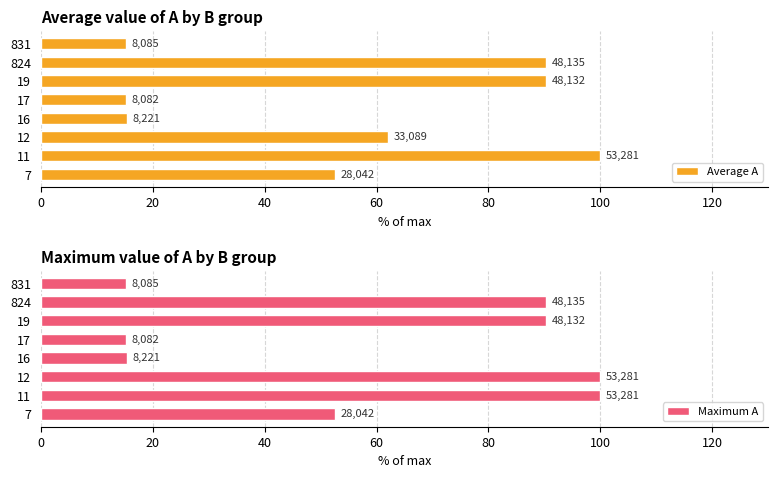

How many groups of bars are there?

8